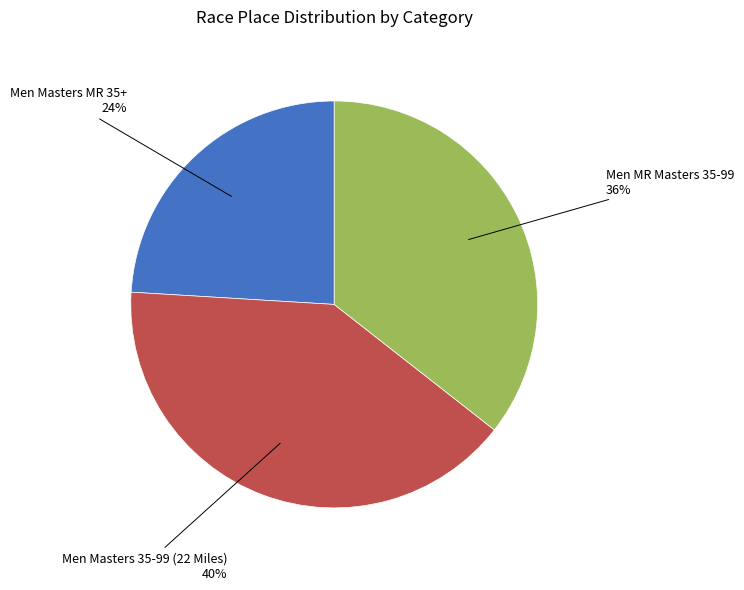

Is the sum of Men Masters MR 35+ and Men MR Masters 35-99 greater than half?

Yes